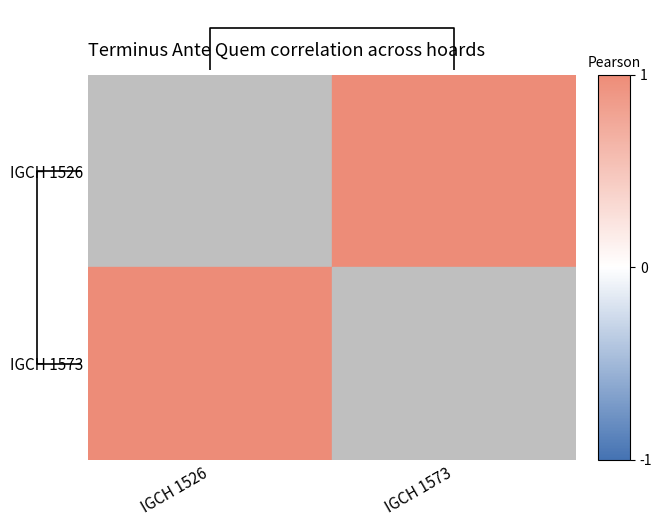

The value of top_dendrogram at 0.50 is 1.2. True or false?

False